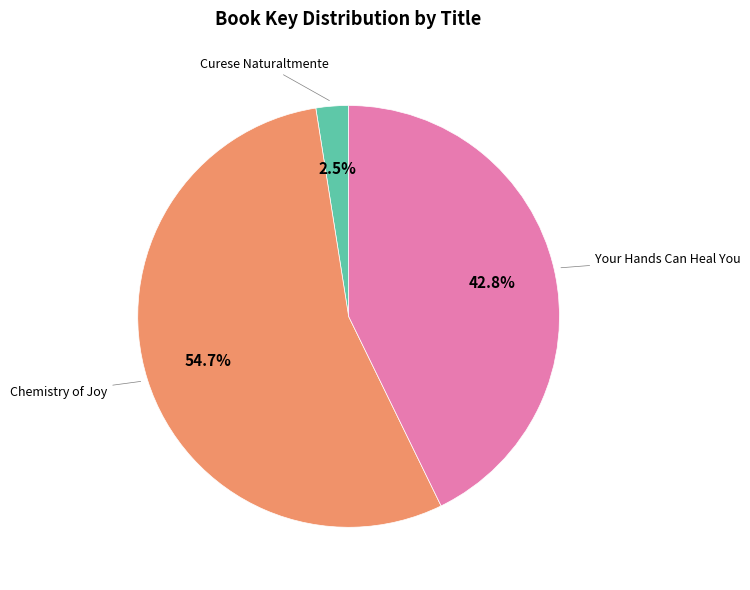

Which slice is the largest?

Chemistry of Joy